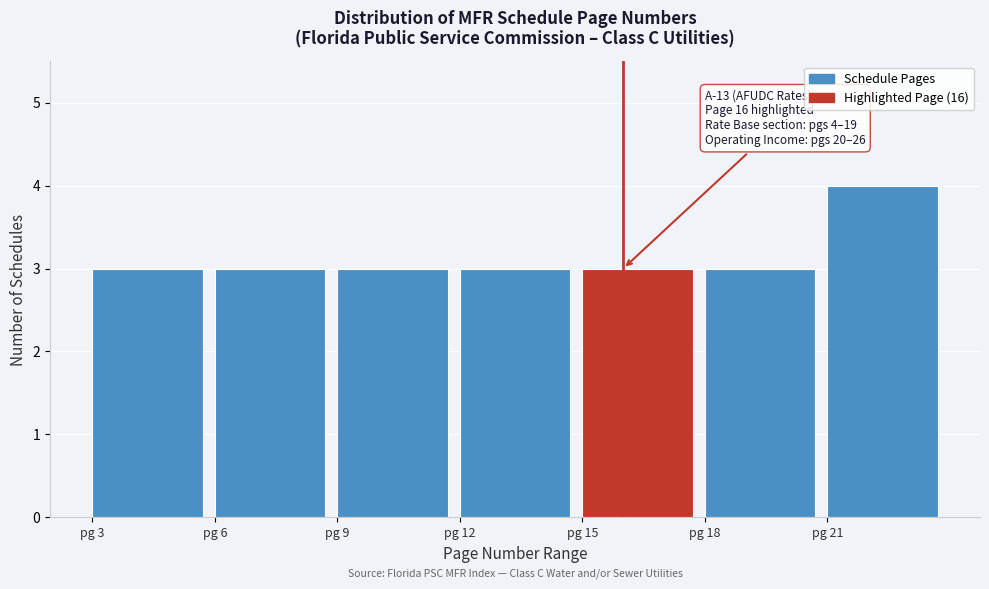

Which range on the x-axis has the tallest bar?

21 to 24